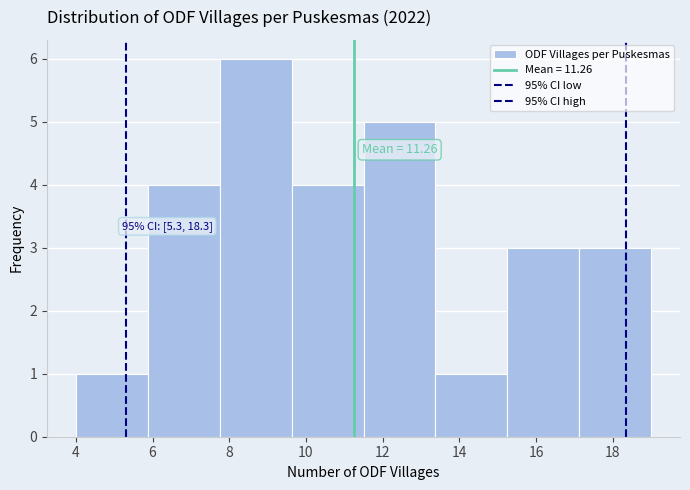

Which range on the x-axis has the tallest bar?

7.8 to 9.6